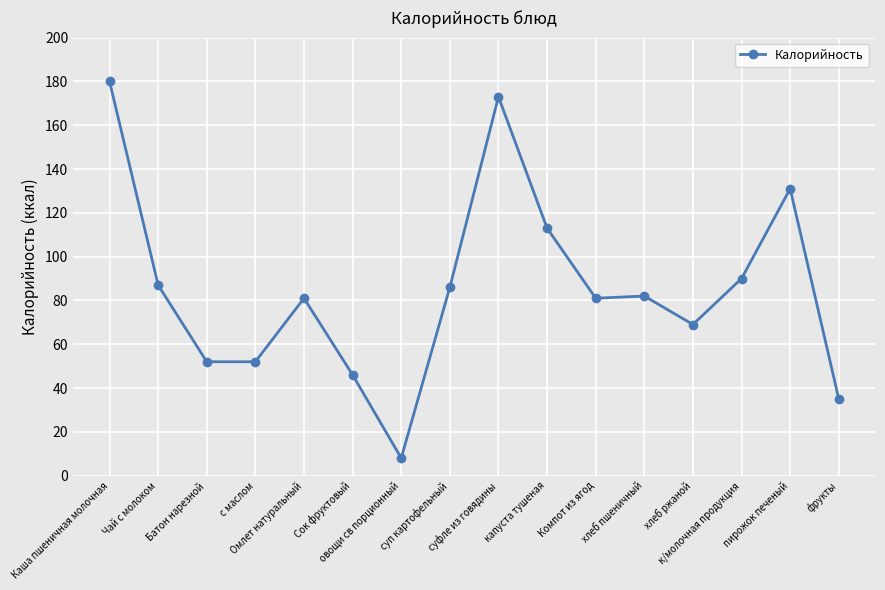

Reading right to left, extract all data points from this chart.

35	131	90	69	82	81	113	173	86	8	46	81	52	52	87	180